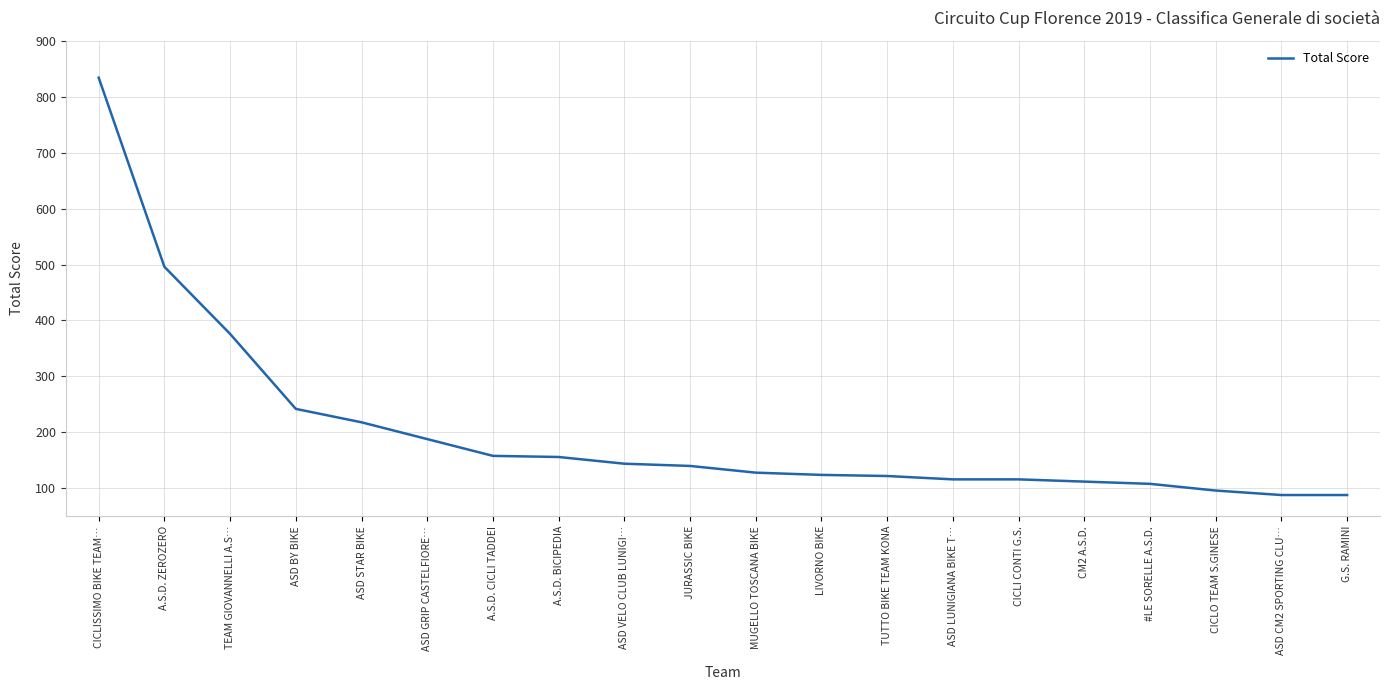

Does the chart have visible grid lines?

Yes